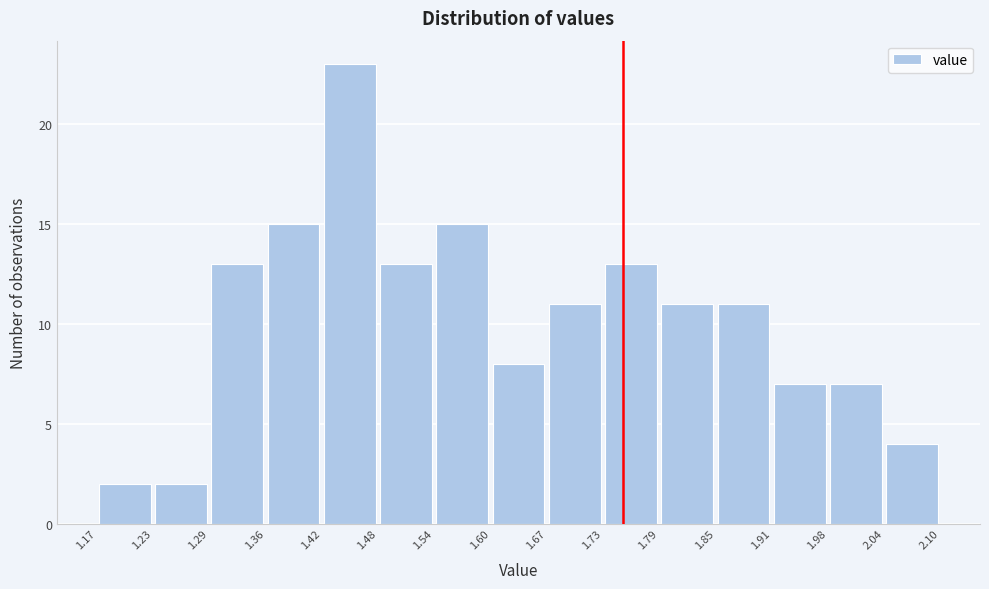

How tall is the bar that spans 1.42 to 1.48 on the x-axis? The values are not printed on the chart, so give them approximately, as read against the axis.

23